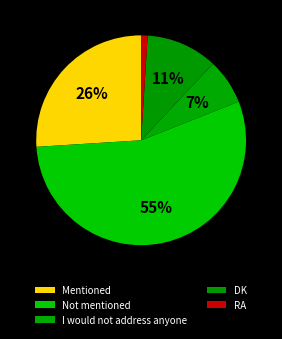

What is the change in value from Mentioned to DK?

-15